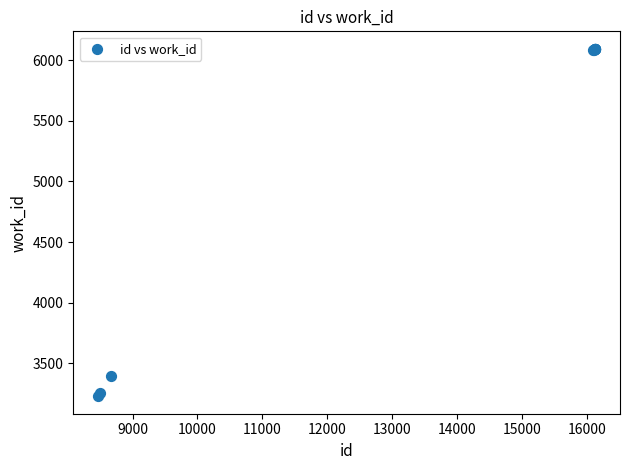

What Y value in the scatter plot is closest to 4661?

3390